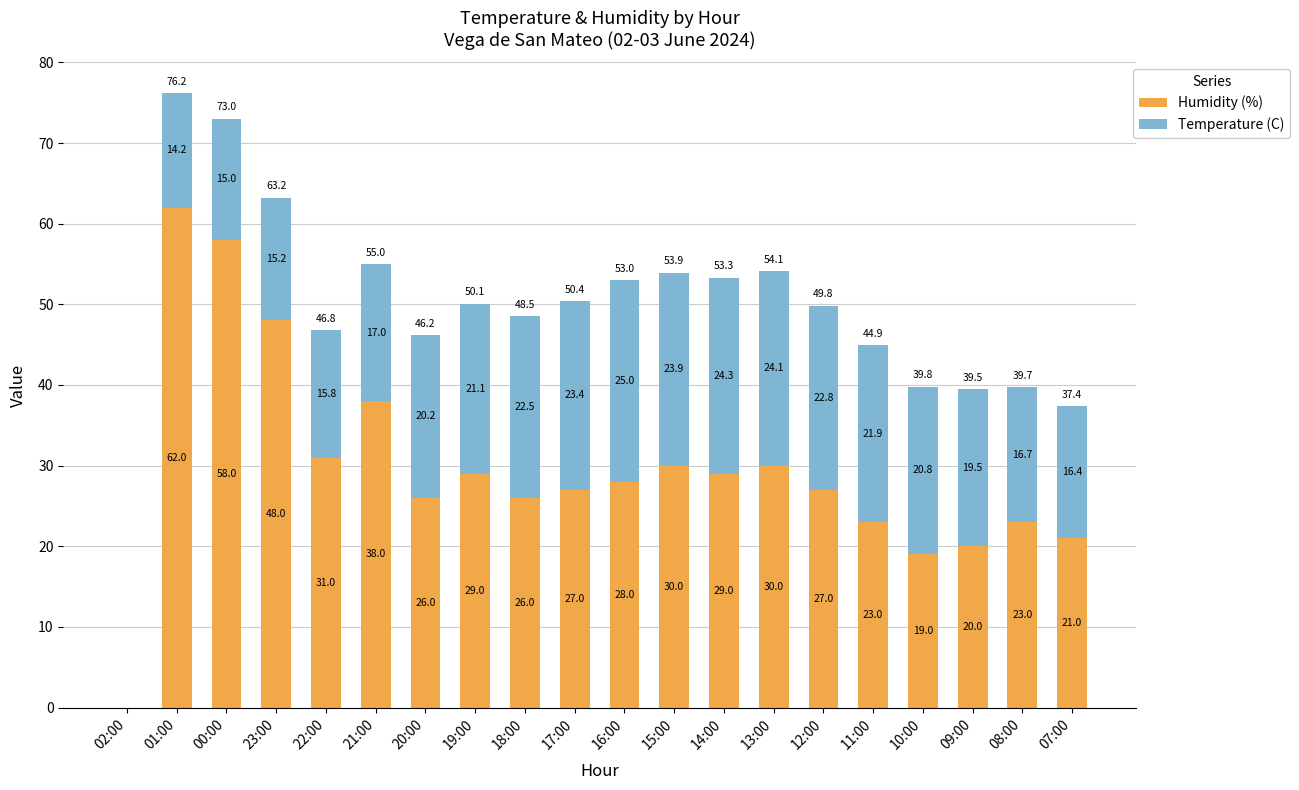

What is the sum of all Humidity (%) values?

595.0